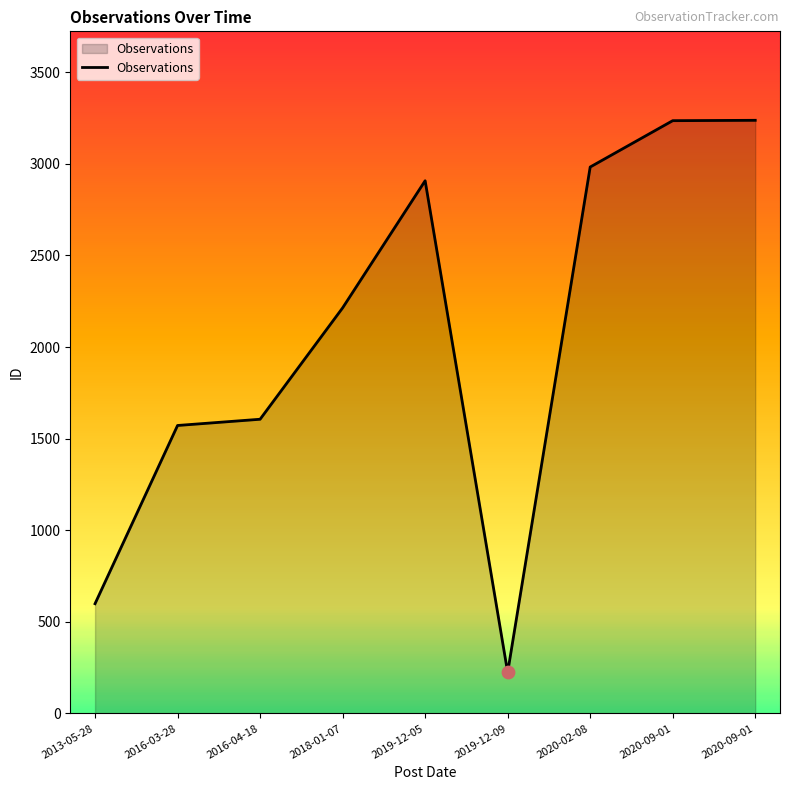

What is the change in value from 2013-05-28 to 2019-12-05?

+2309